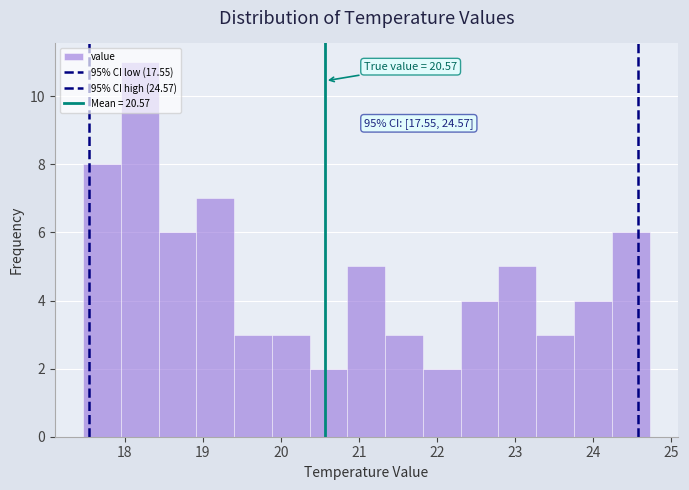

Over which range of the x-axis is the bar tallest?

18.0 to 18.4